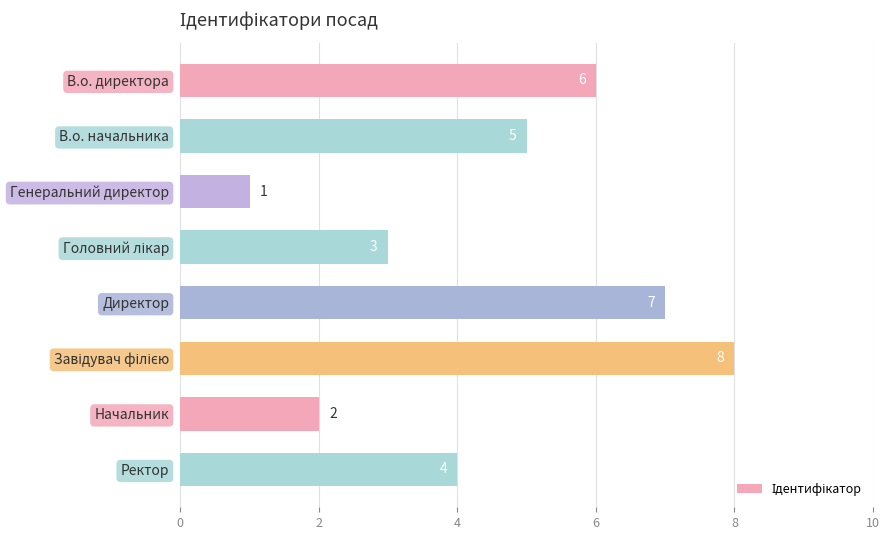

Reading top to bottom, what are all the values shown in this chart?

6	5	1	3	7	8	2	4